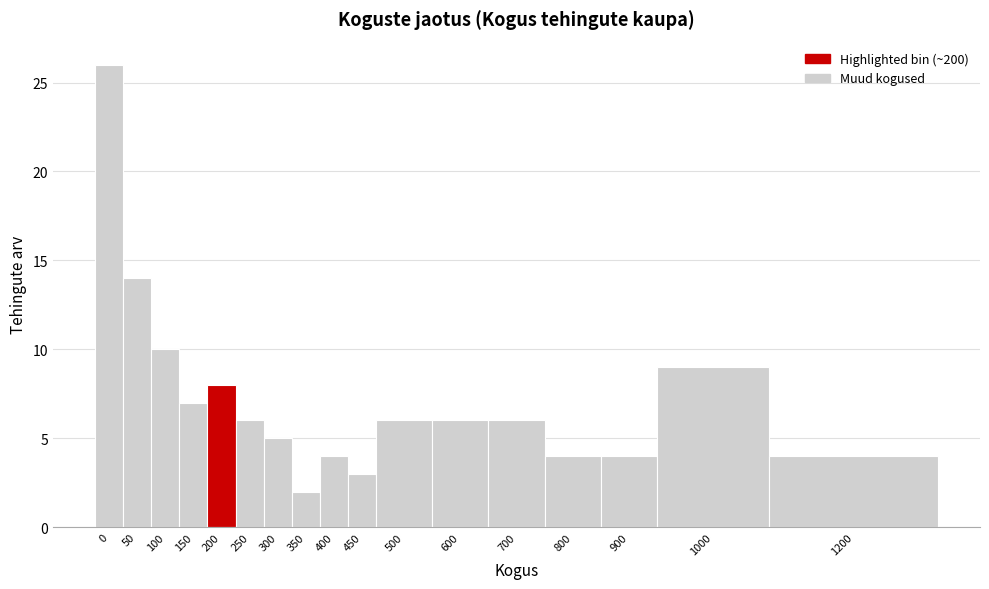

Reading left to right, transcribe all the data shown in this chart.

0=26	50=14	100=10	150=7	200=8	250=6	300=5	350=2	400=4	450=3	500=6	600=6	700=6	800=4	900=4	1000=9	1200=4